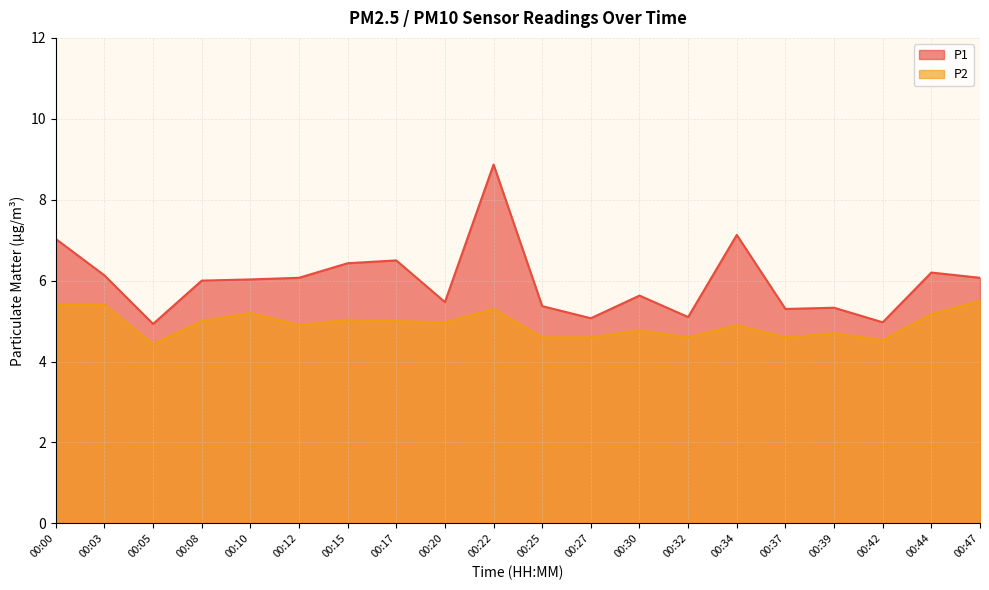

What is the total value across all series at 00:30?

10.4